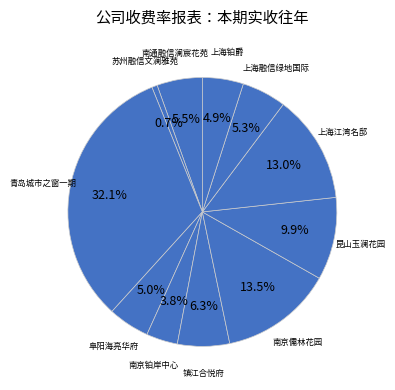

Combined, what portion of the pie is 南京铂岸中心 and 南京儒林花园?

17.3%